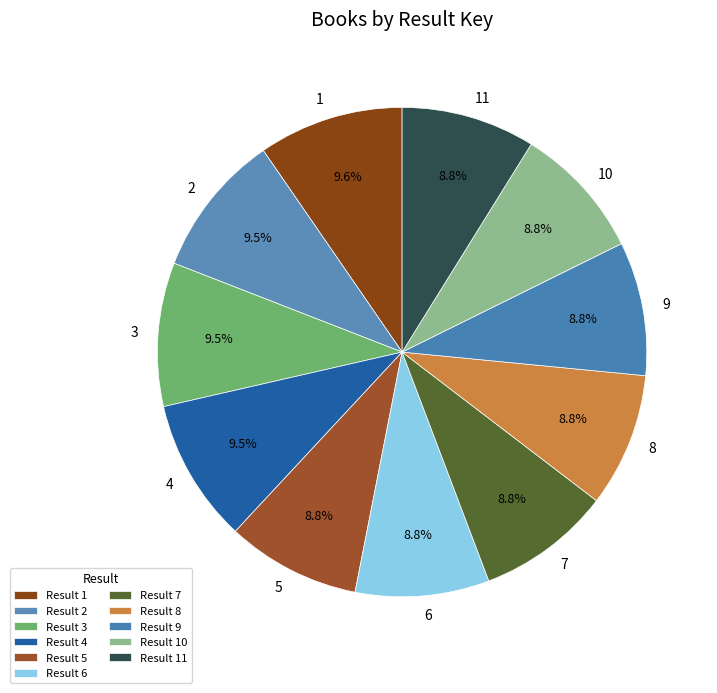

Count the number of slices in the pie.

11